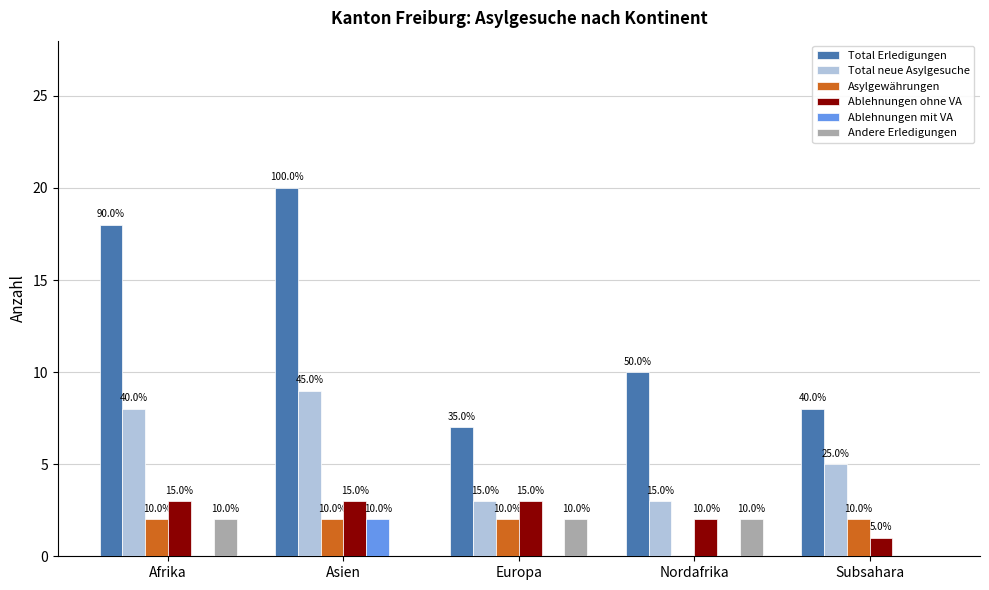

What are all the series names shown in the legend?

Total Erledigungen, Total neue Asylgesuche, Asylgewährungen, Ablehnungen ohne VA, Ablehnungen mit VA, Andere Erledigungen